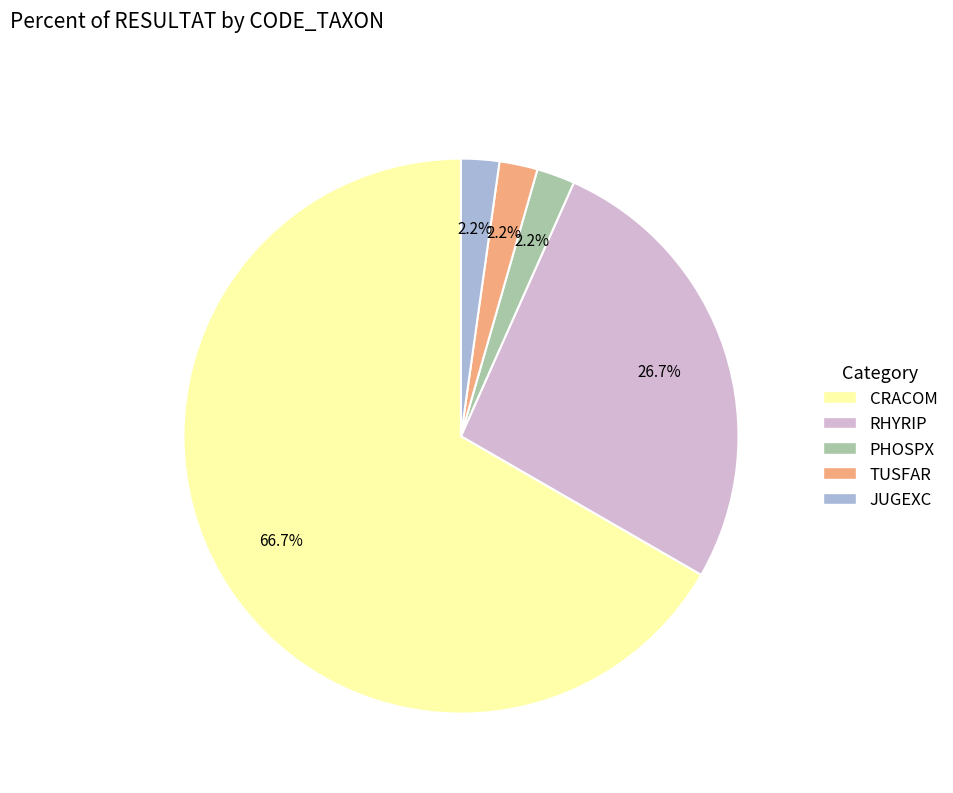

To the nearest percent, what is the difference between the largest and smallest slice percentages?

64%